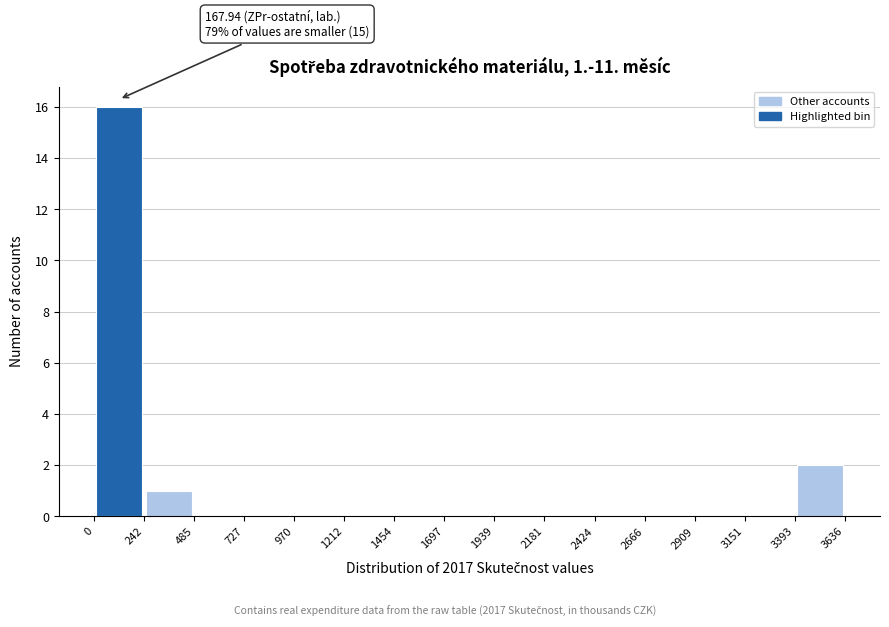

Which range on the x-axis has the tallest bar?

0 to 242